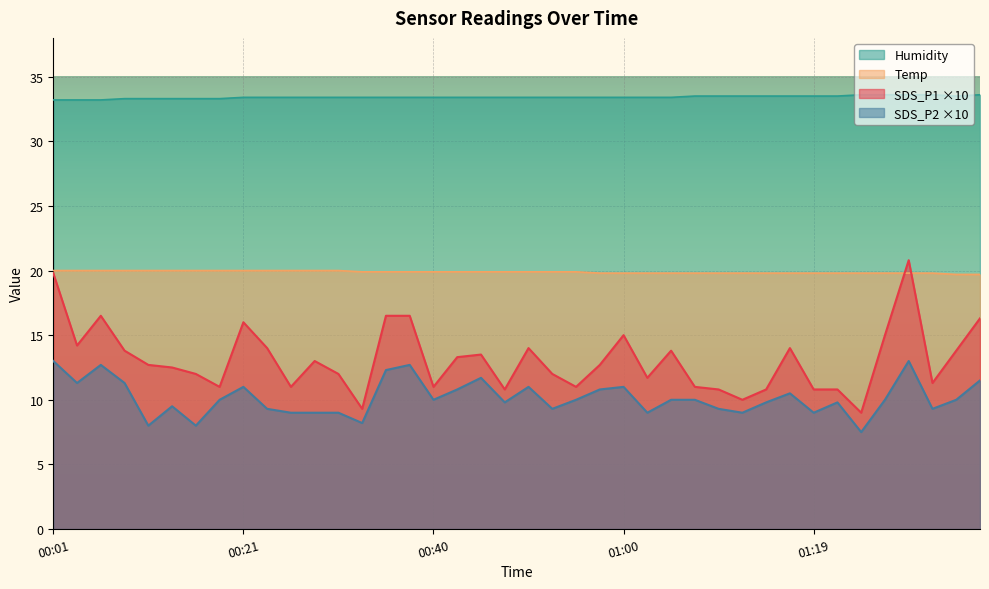

How many interior local valleys does the SDS_P2 series have?

12